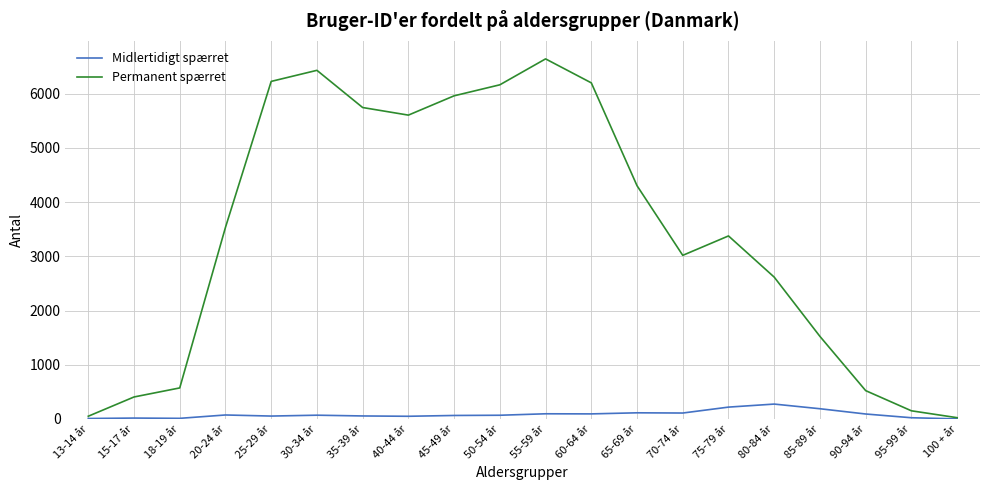

In Permanent spærret, how many points are higher than both neighbors (excluding endpoints)?

3